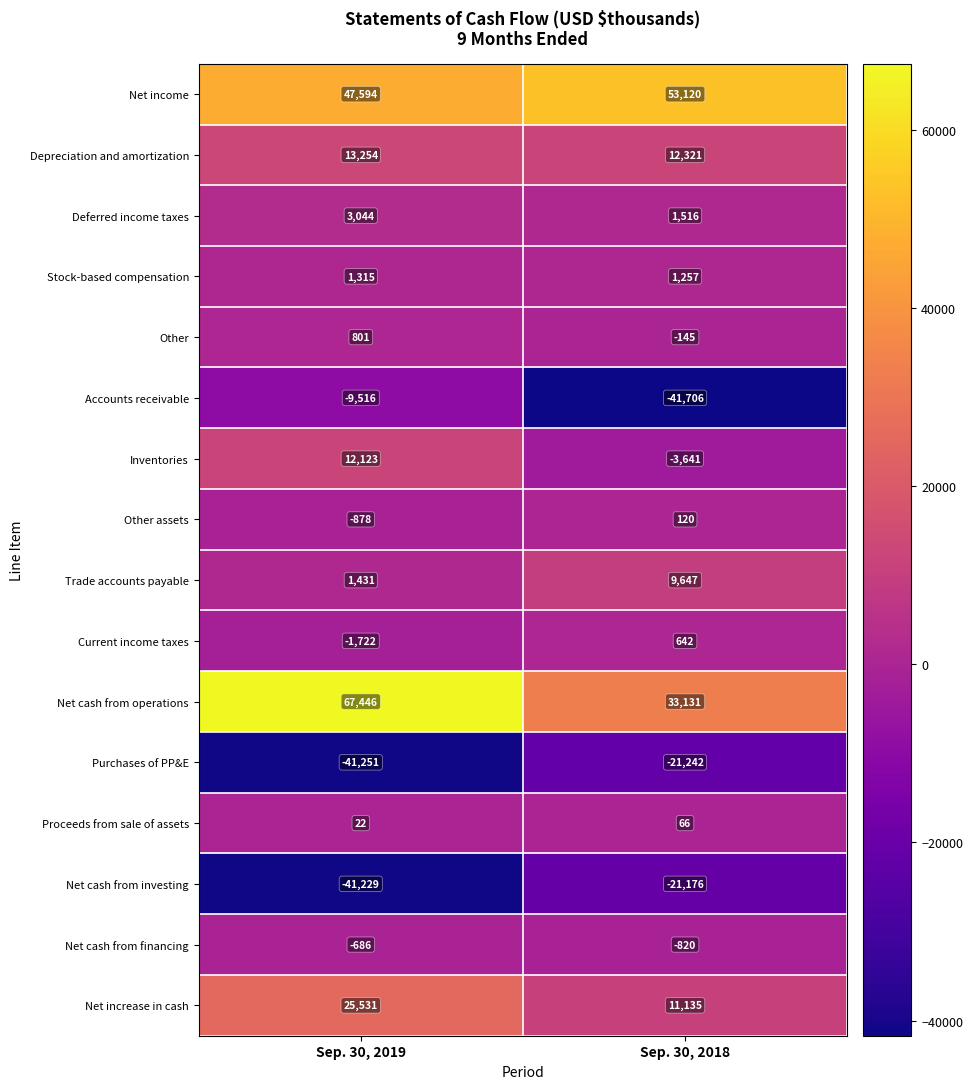

Read the Stock-based compensation value at Sep. 30, 2018.

1257